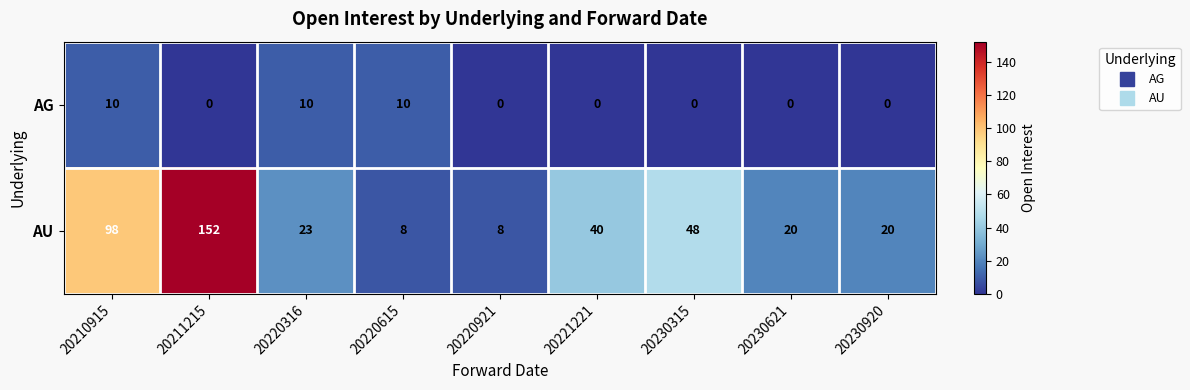

Is it true that AG equals 7 at 20220921?

False